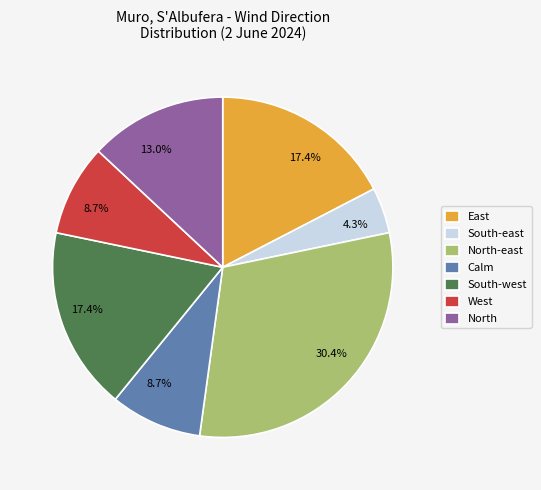

Approximately how many times larger is the value at Calm compared to West?

1.0